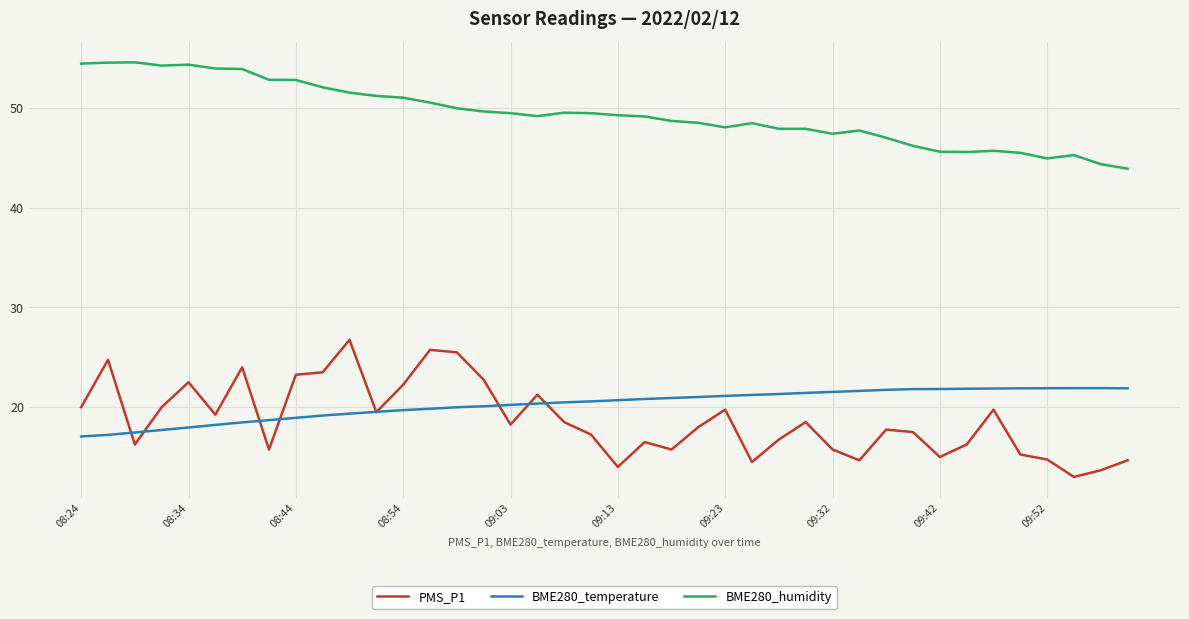

What is the minimum value shown in the chart?

13.0